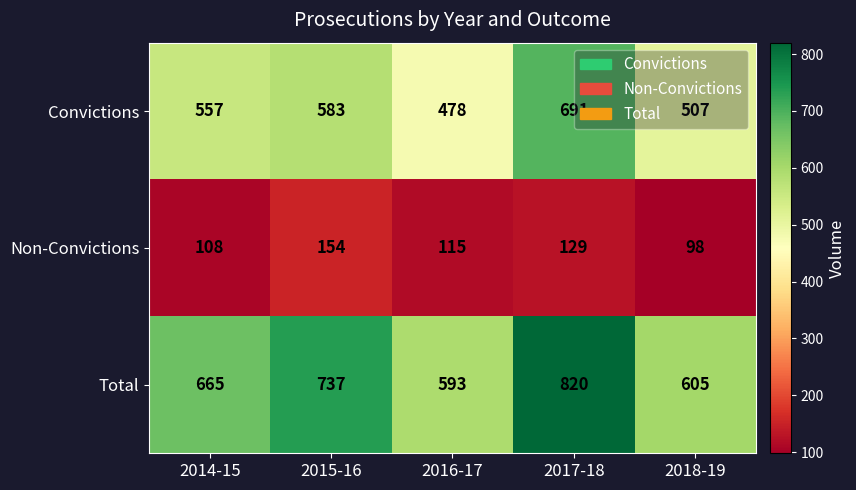

What is the highest value of the Convictions series?

691